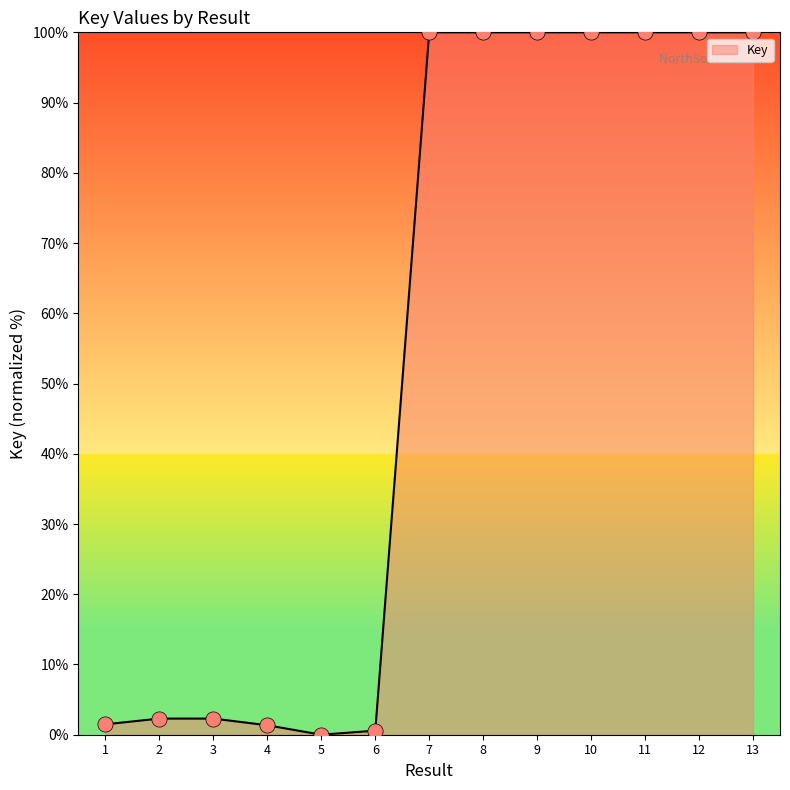

What is the ratio of the value at 2 to the value at 3?

1.0